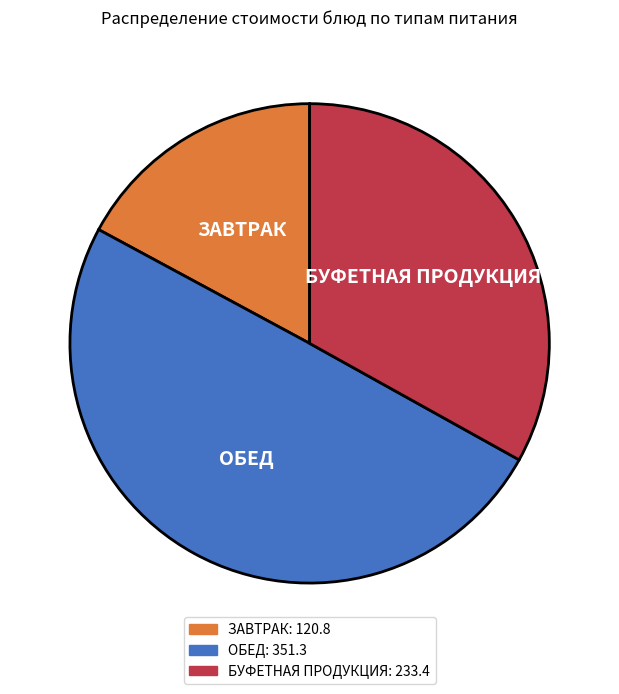

Rank the categories by value from lowest to highest.

ЗАВТРАК, БУФЕТНАЯ ПРОДУКЦИЯ, ОБЕД